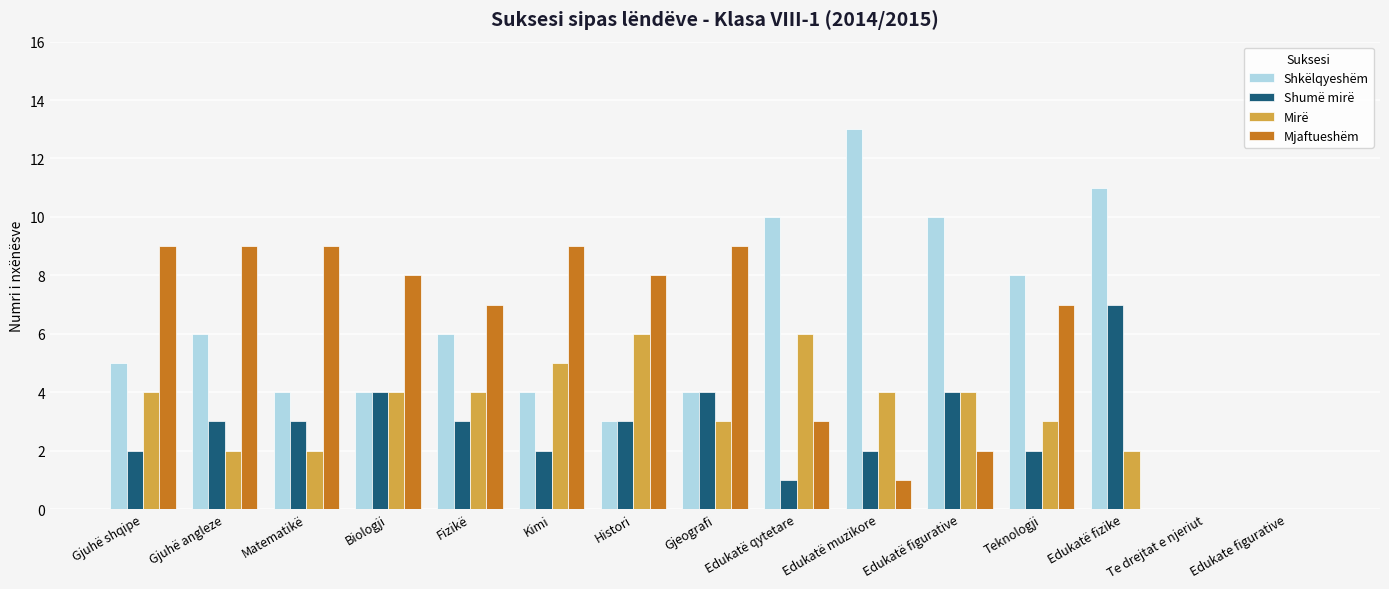

Which series changed the most between Kimi and Te drejtat e njeriut?

Mjaftueshëm